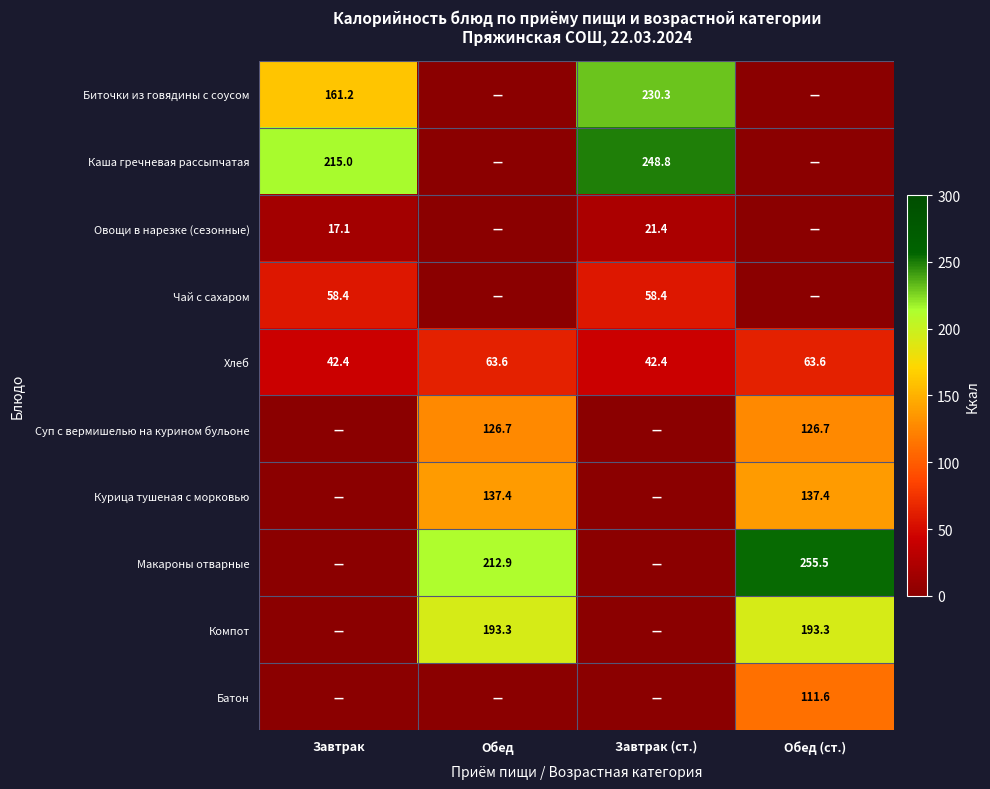

True or false: Биточки из говядины с соусом has a value of 387.0 at Завтрак (ст.).

False